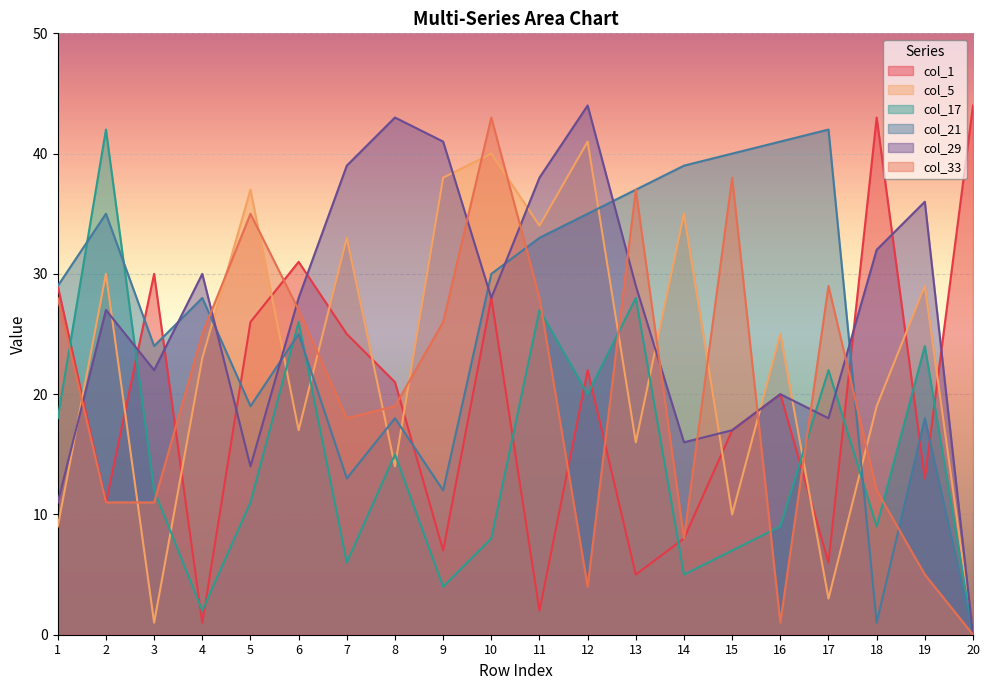

The col_5 series shows 25 at 16. True or false?

True